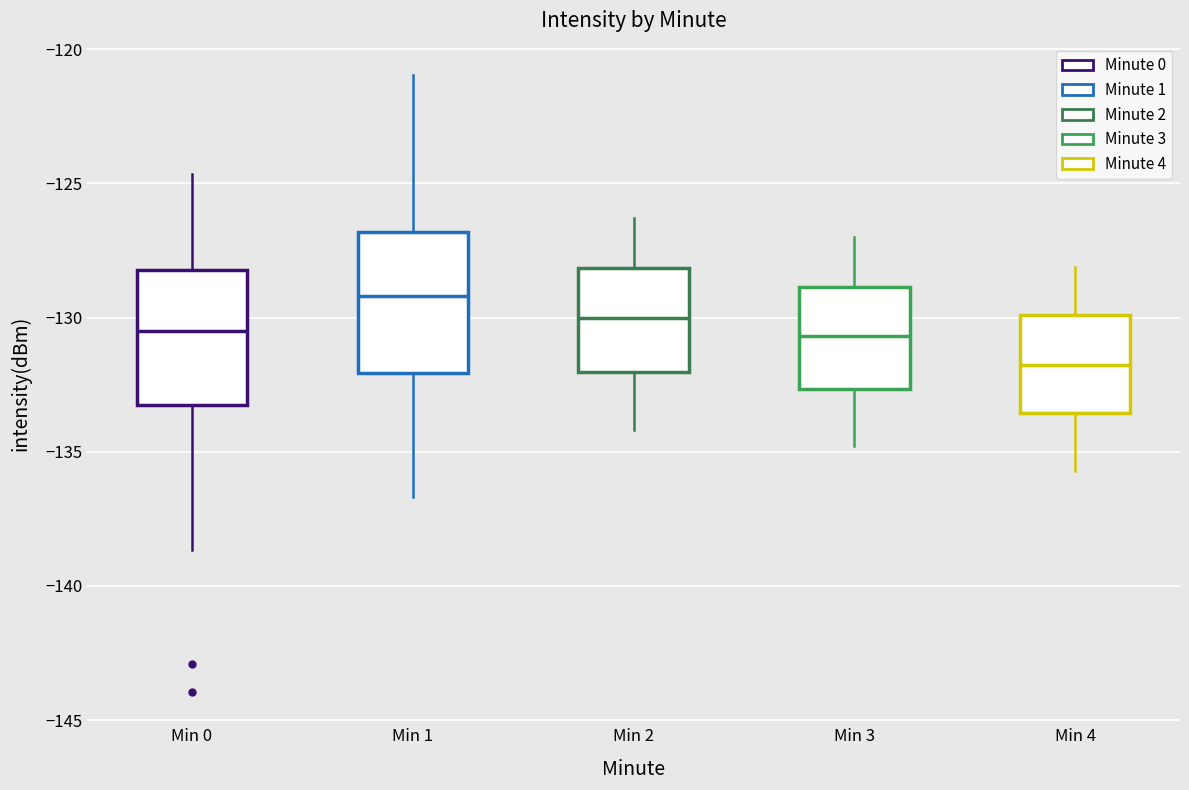

Reading left to right, read every box against the y-axis: the position of its median line, the range the box covers, and the ends of its whiskers. The values are not printed on the chart, so give them approximately, as read against the axis.

Min 0: median -130.5, box -133.0 to -128.0, whiskers -138.5 to -124.5
Min 1: median -129.0, box -132.0 to -127.0, whiskers -136.5 to -121.0
Min 2: median -130.0, box -132.0 to -128.0, whiskers -134.0 to -126.5
Min 3: median -130.5, box -132.5 to -129.0, whiskers -135.0 to -127.0
Min 4: median -131.5, box -133.5 to -130.0, whiskers -135.5 to -128.0